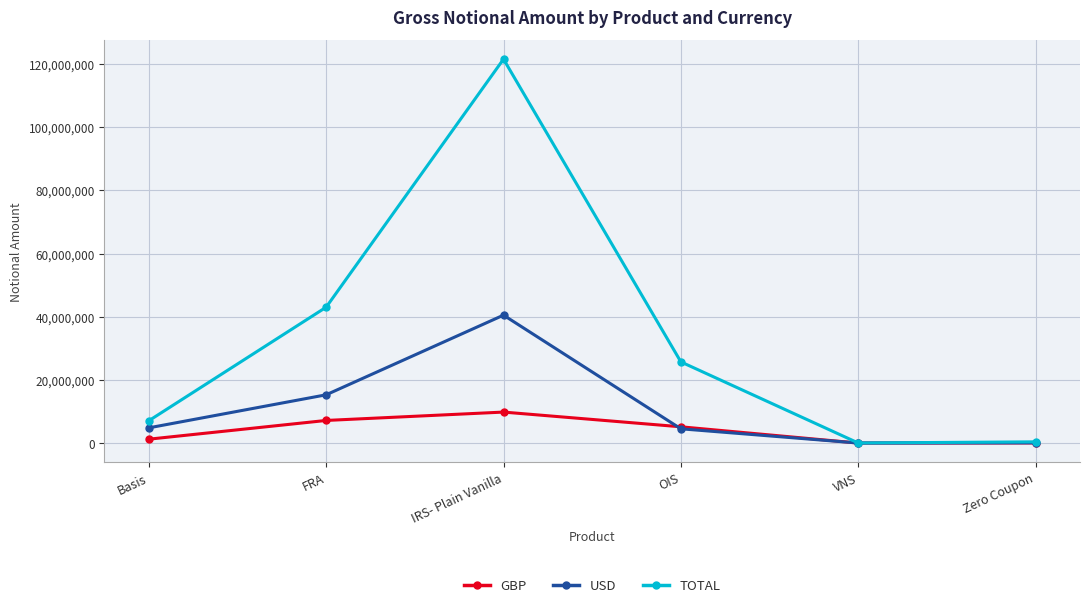

Is it true that GBP equals 9811850 at IRS- Plain Vanilla?

True